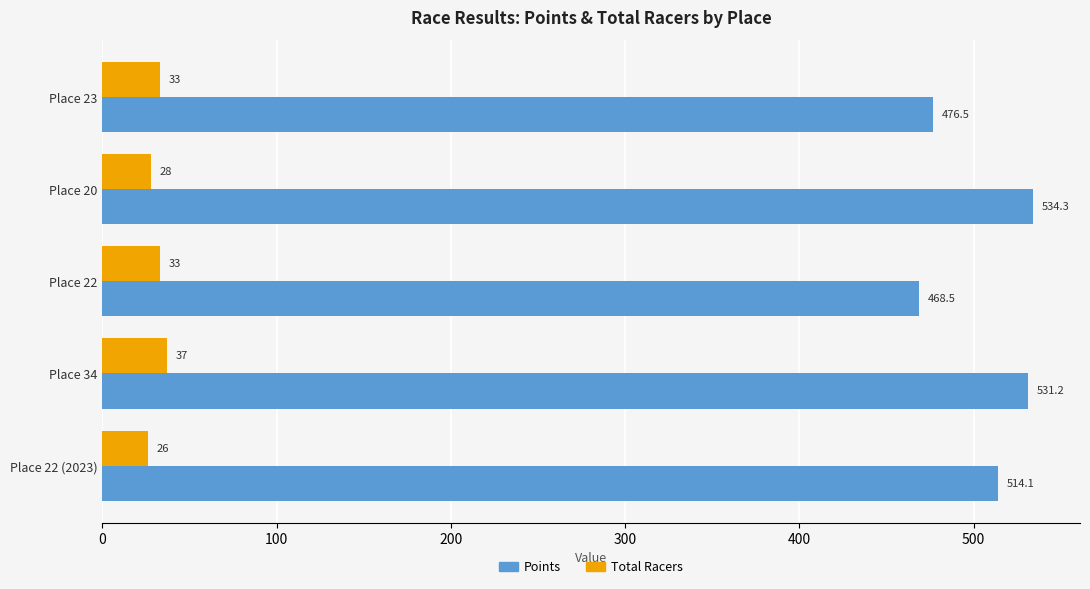

List the series in order of their peak value, highest first.

Points, Total Racers